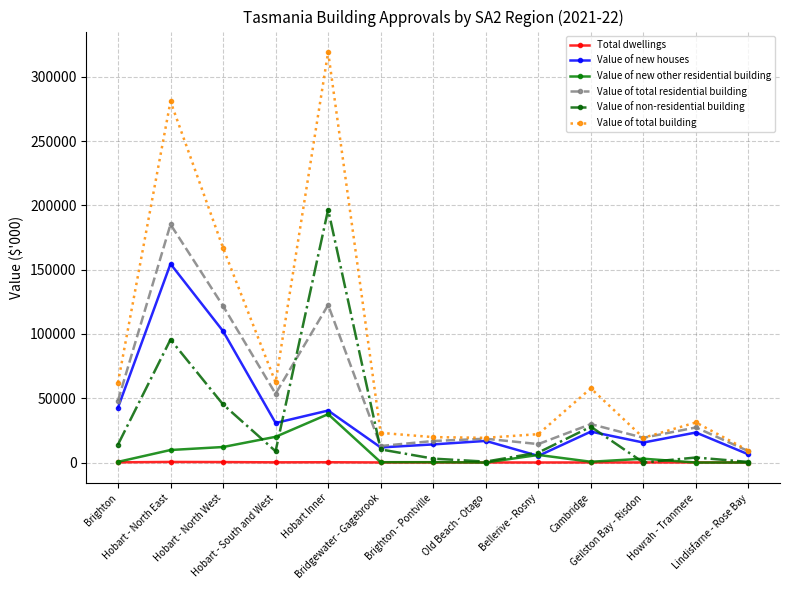

What value does the Value of total residential building series have at Brighton - Pontville?

16726.6